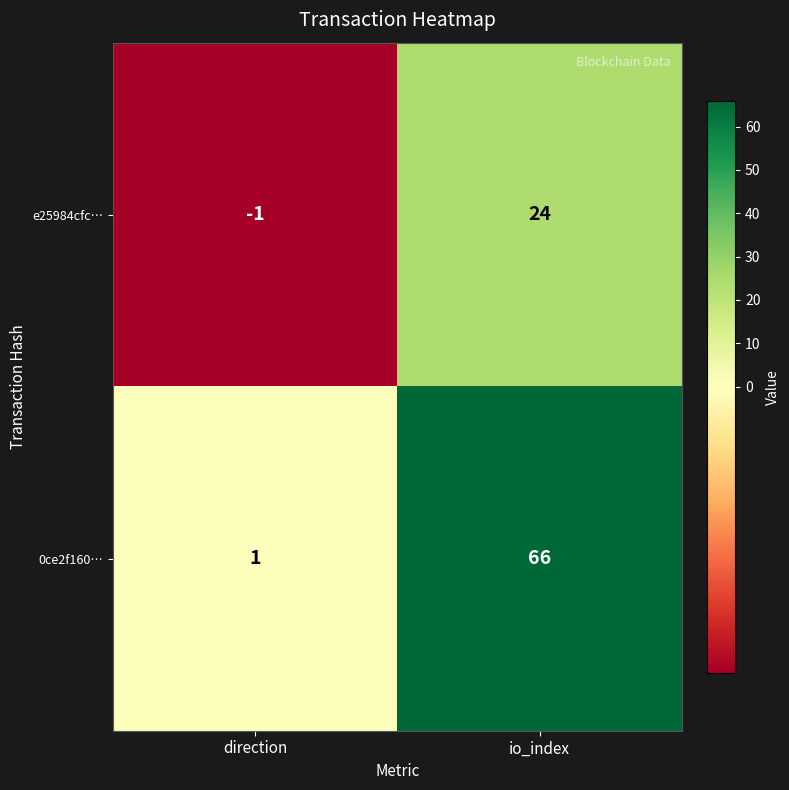

Rank the series by their maximum value, from lowest to highest.

e25984cfc…, 0ce2f160…